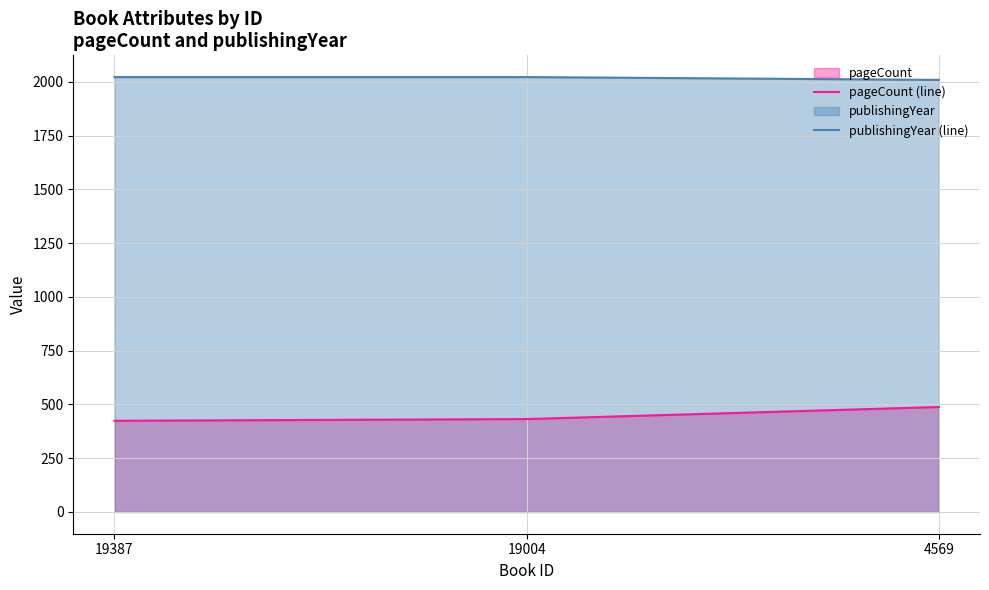

List the series in order of their overall mean, lowest first.

pageCount (line), publishingYear (line)